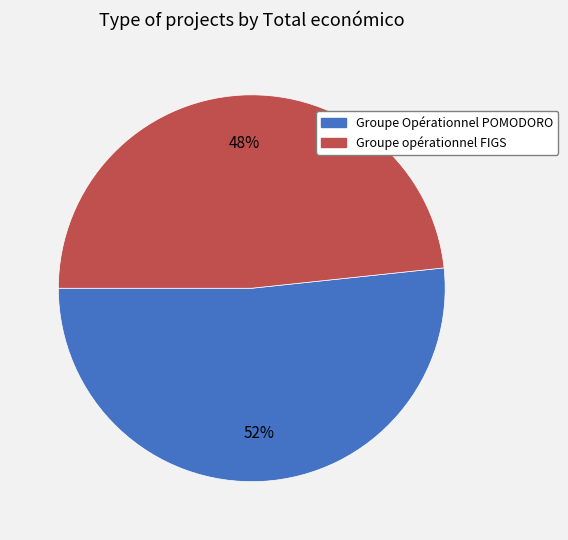

Is the sum of Groupe Opérationnel POMODORO and Groupe opérationnel FIGS greater than half?

Yes